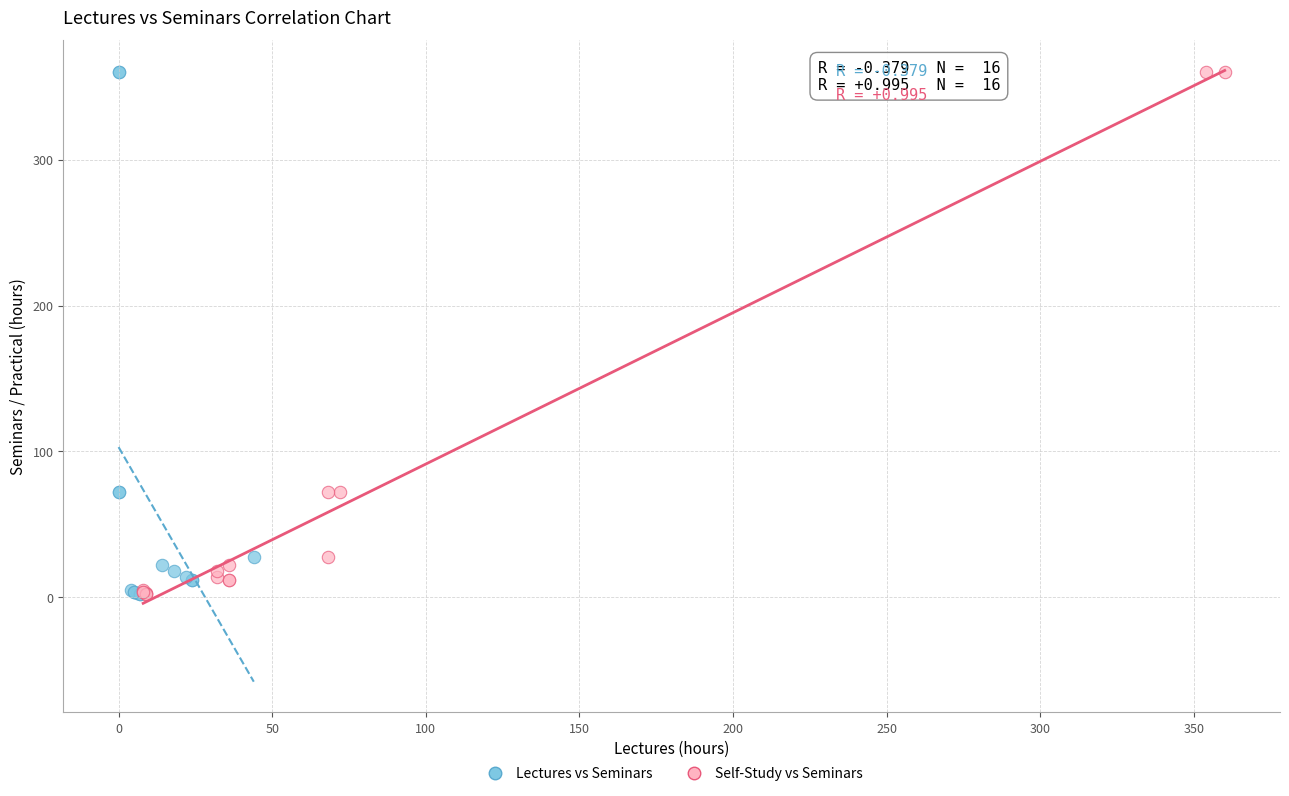

What are all the series names shown in the legend?

Lectures vs Seminars, Self-Study vs Seminars